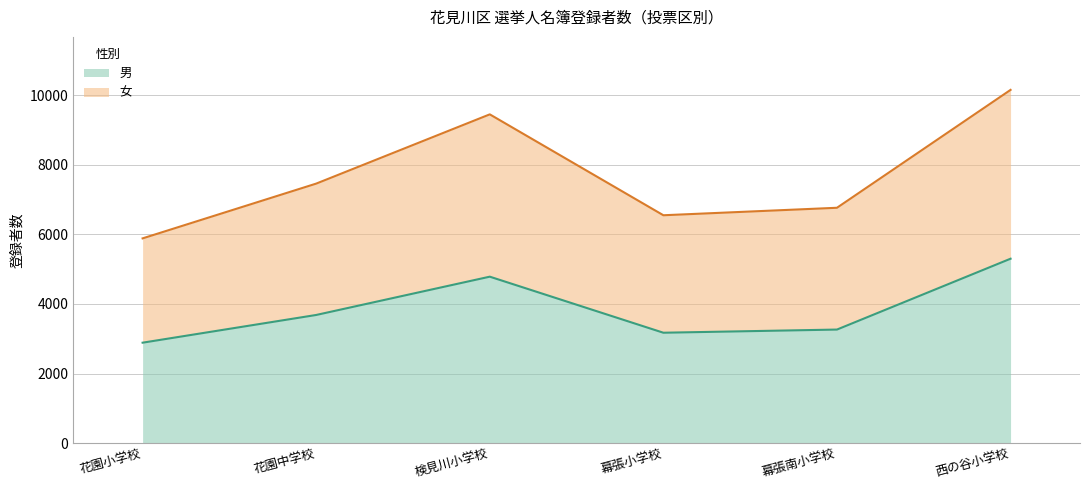

The value of 女 at 西の谷小学校 is 15073. True or false?

False